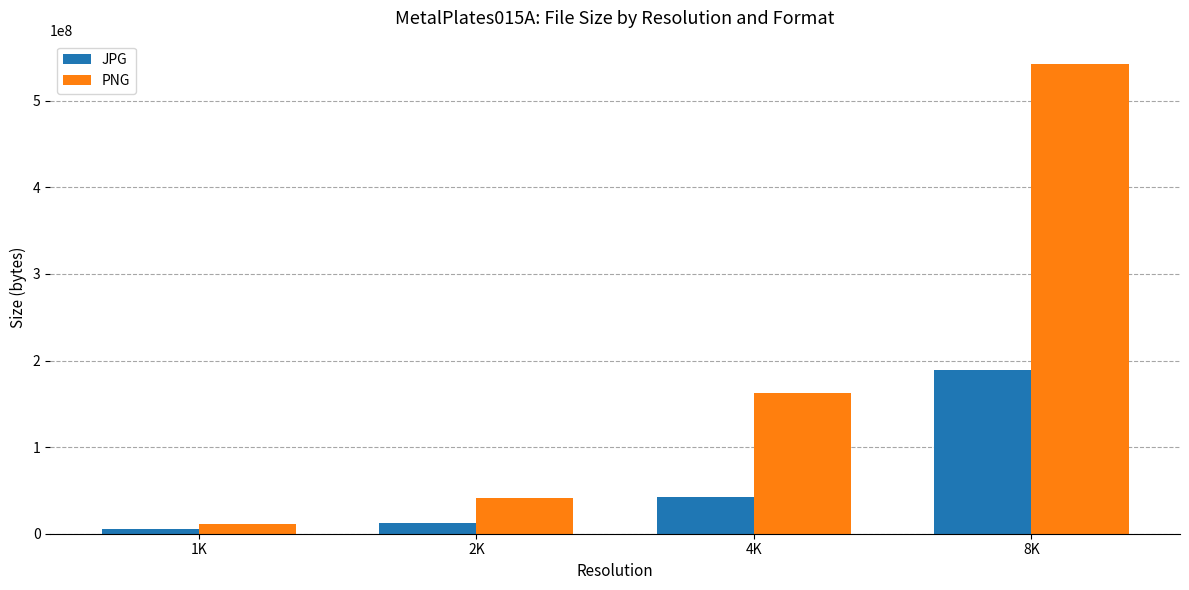

What is the sum of all PNG values?

757389305